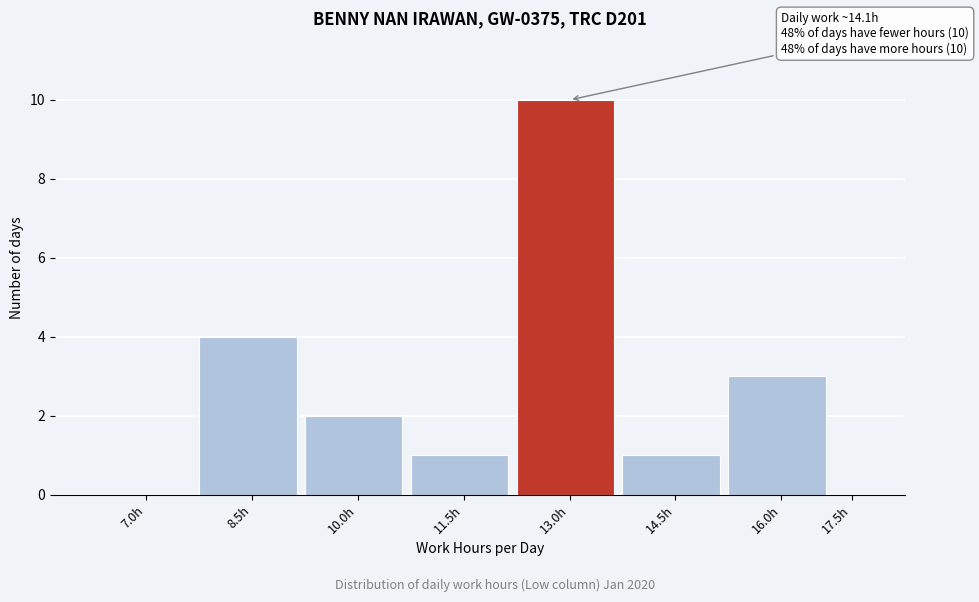

Reading left to right, list all the values displayed in this chart.

7.0h=0	8.5h=4	10.0h=2	11.5h=1	13.0h=10	14.5h=1	16.0h=3	17.5h=0